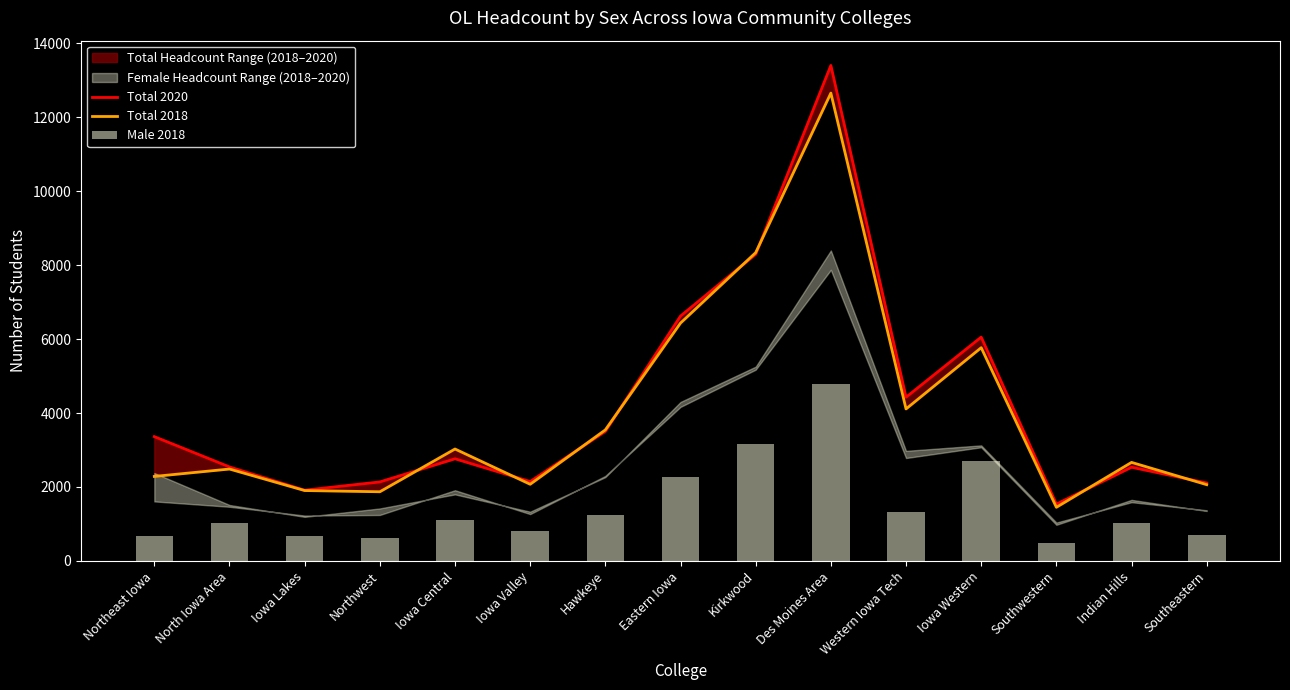

How many data points in Total 2018 are less than 2666?

7